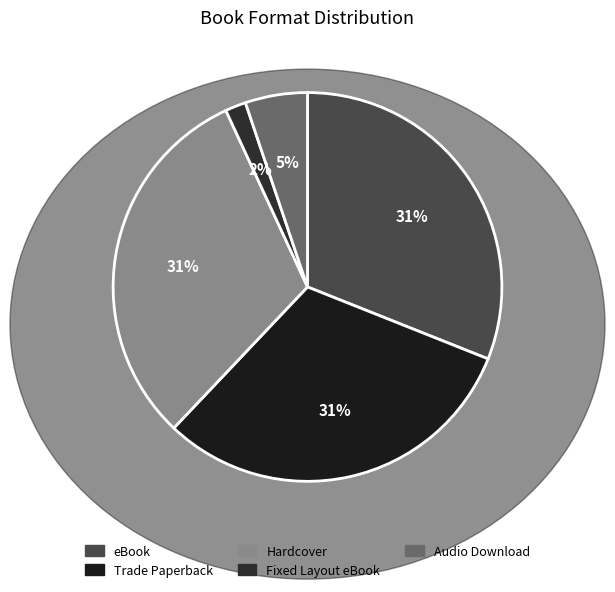

What percentage is the eBook slice, to the nearest percent?

31%